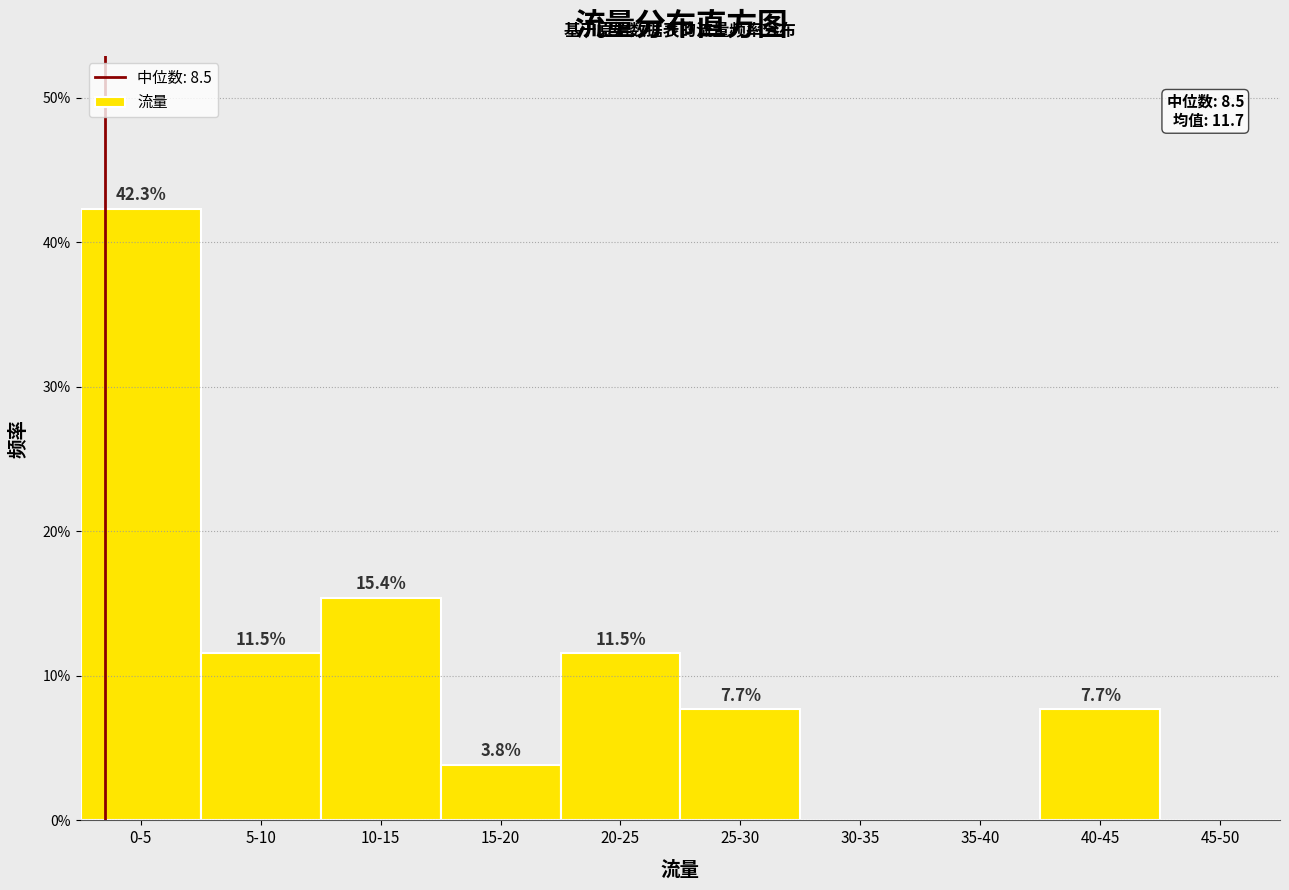

Reading left to right, what are all the values shown in this chart?

0-5=42.3	5-10=11.5	10-15=15.4	15-20=3.8	20-25=11.5	25-30=7.7	30-35=0.0	35-40=0.0	40-45=7.7	45-50=0.0